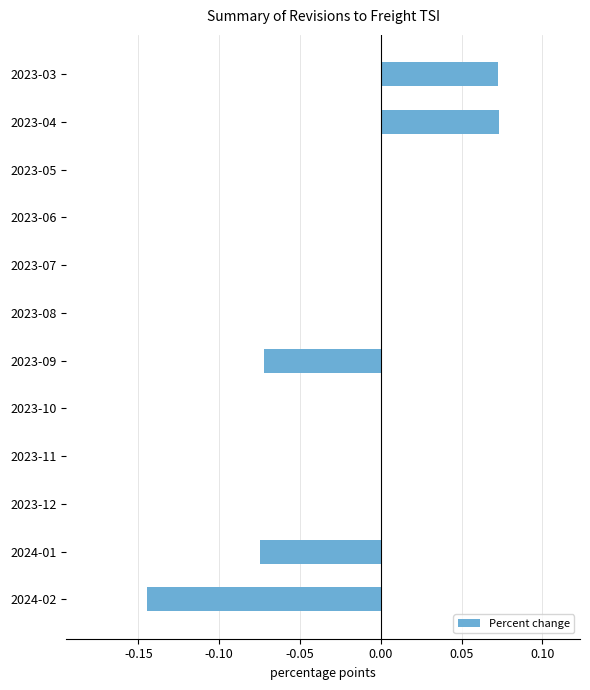

True or false: the data shows 0.1 at 2023-11.

False